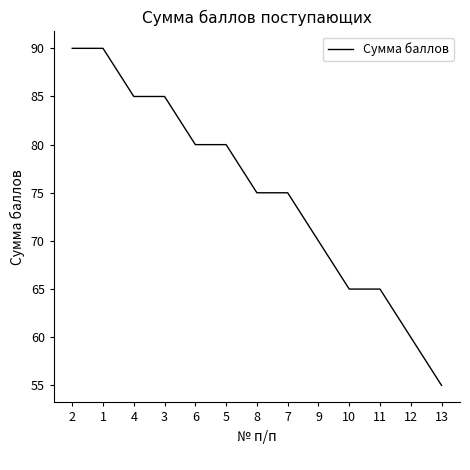

The chart shows a value of 90 at 2. True or false?

True